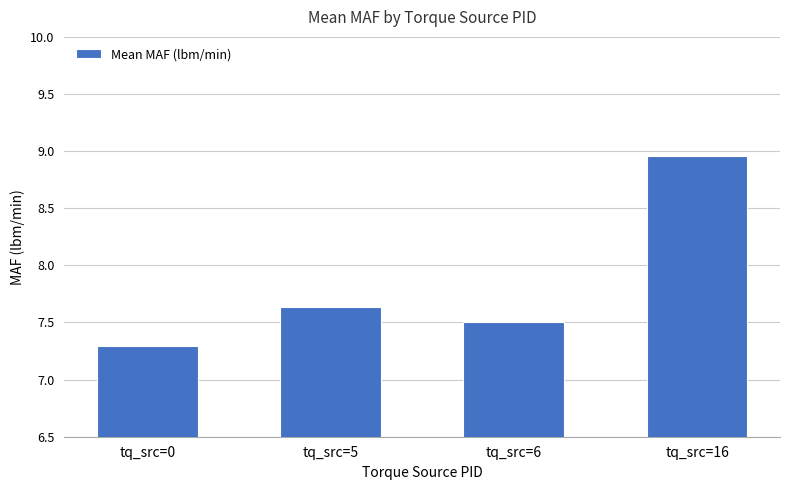

Read the value at tq_src=5.

7.6